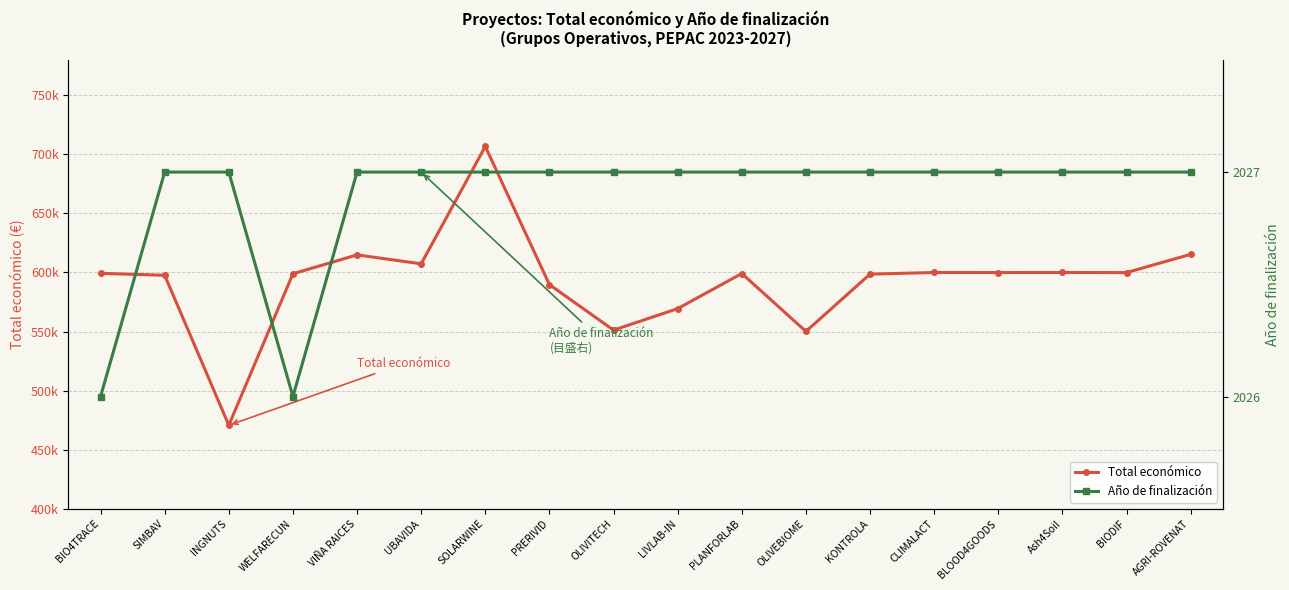

How many lines are shown in the chart?

2